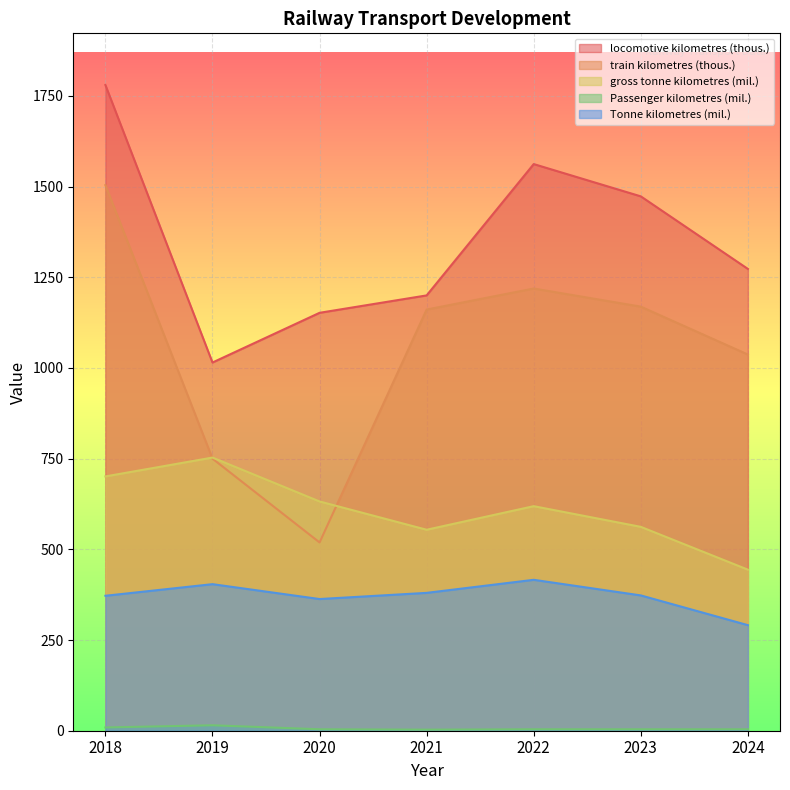

Reading right to left, extract all data points from this chart.

locomotive kilometres (thous.): 2024=1273	2023=1473	2022=1562	2021=1200	2020=1152	2019=1015	2018=1780
train kilometres (thous.): 2024=1037	2023=1169	2022=1219	2021=1161	2020=519	2019=750	2018=1504
gross tonne kilometres (mil.): 2024=444	2023=562	2022=619	2021=554	2020=632	2019=753	2018=701
Passenger kilometres (mil.): 2024=4	2023=4	2022=4	2021=3	2020=4	2019=15	2018=9
Tonne kilometres (mil.): 2024=291	2023=373	2022=416	2021=380	2020=363	2019=404	2018=372